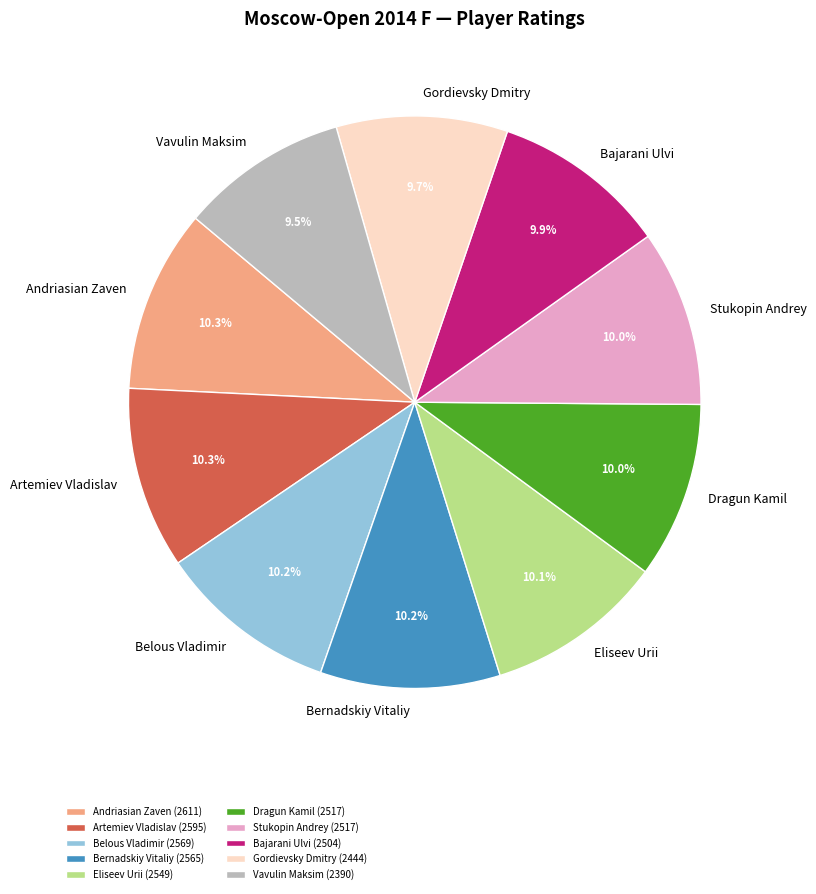

What is the ratio of the value at Gordievsky Dmitry to the value at Dragun Kamil?

1.0